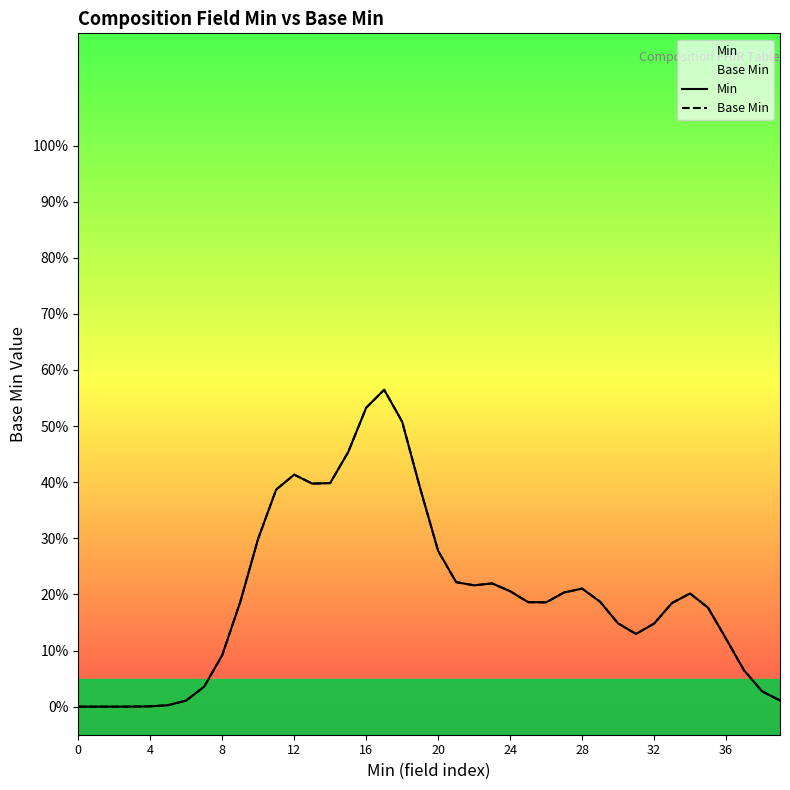

The value of Min at 25 is 0.3. True or false?

False